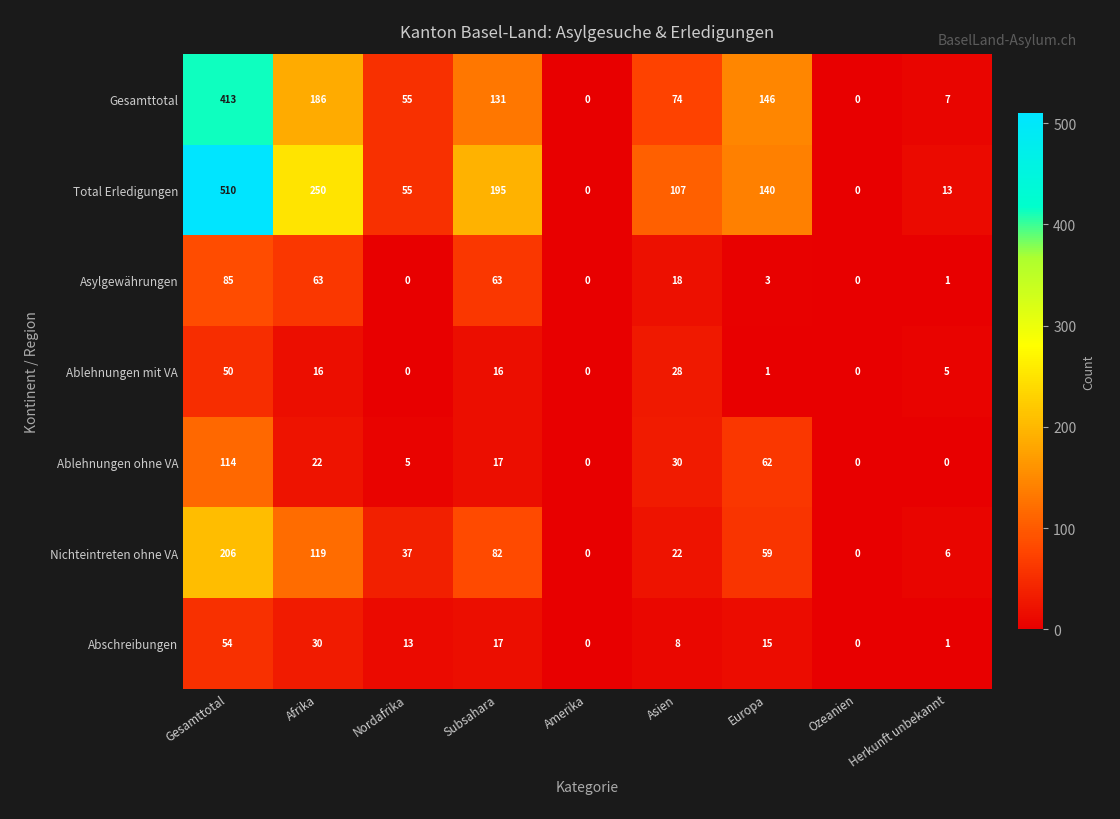

What is the sum of the Ablehnungen mit VA values at Ozeanien and Subsahara?

16